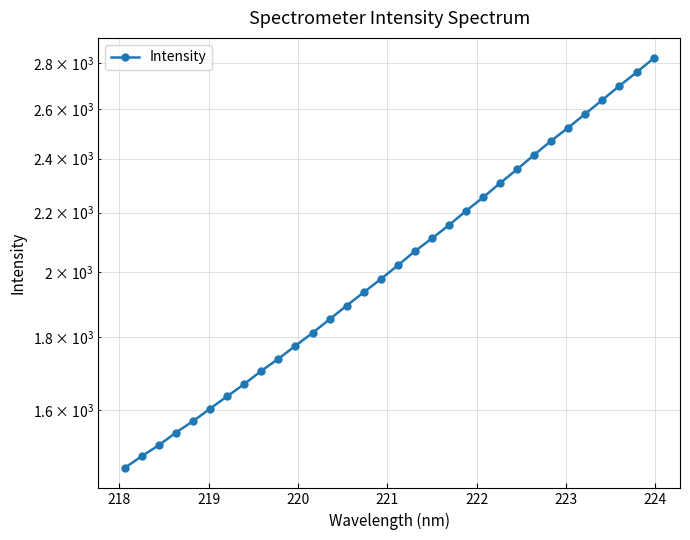

Is it true that the value at 24 is 4315.3?

False